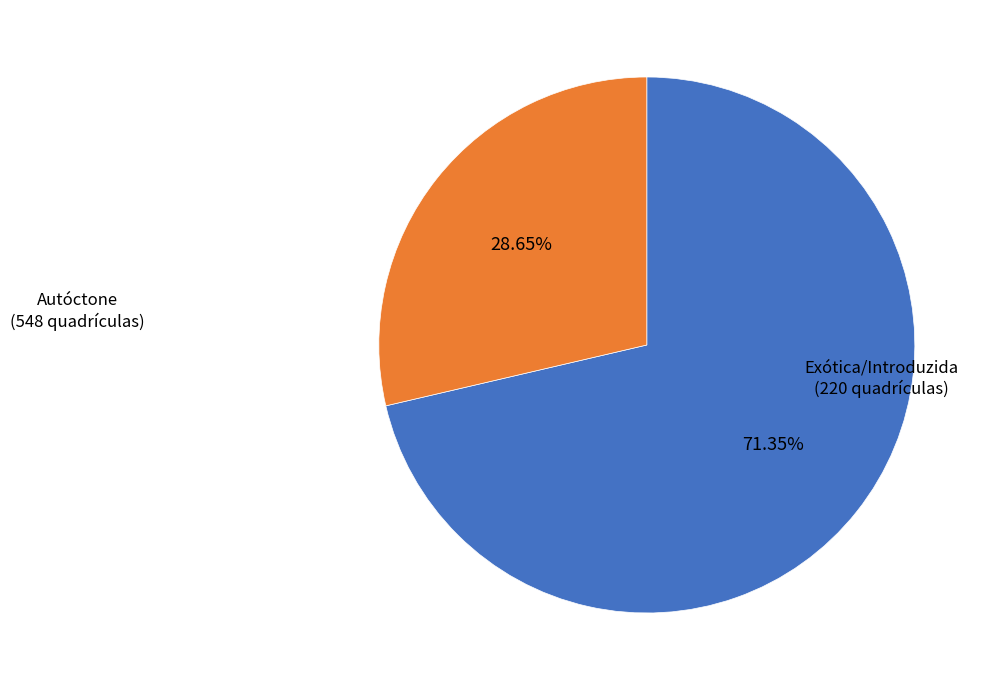

Is there a majority slice in this chart?

Yes